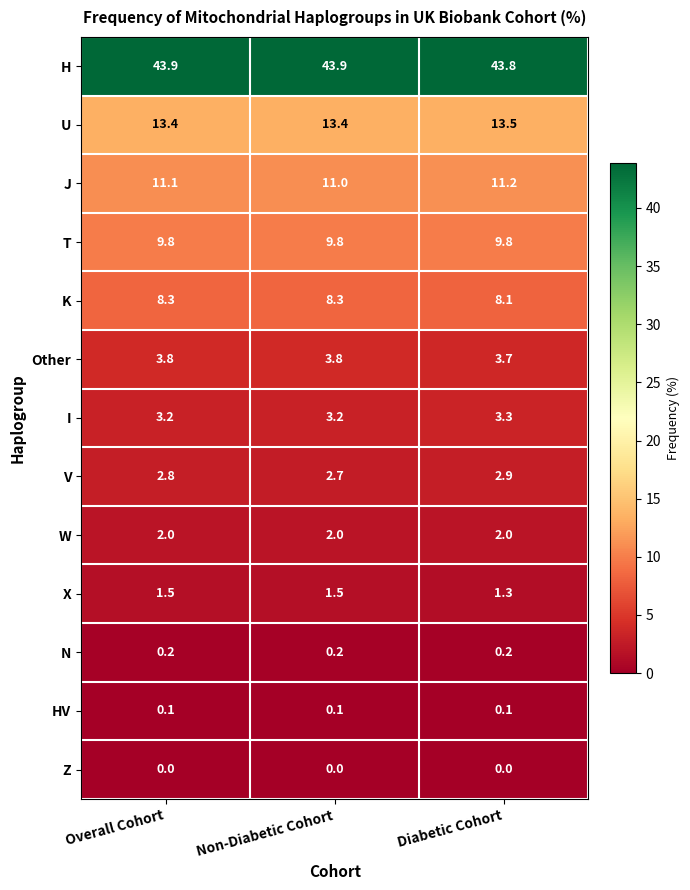

Rank the series at Diabetic Cohort from lowest to highest value.

Z, HV, N, X, W, V, I, Other, K, T, J, U, H